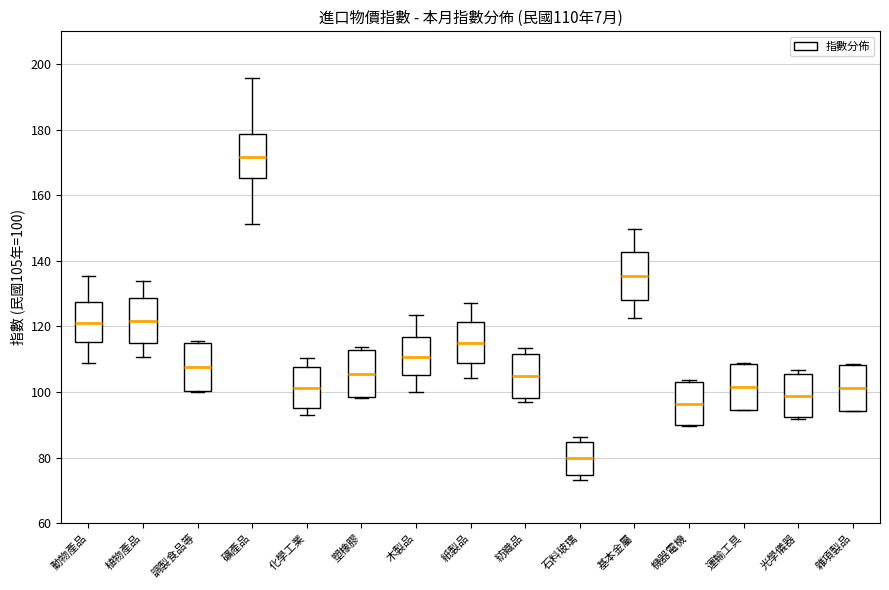

Which box's median line is the highest?

礦產品